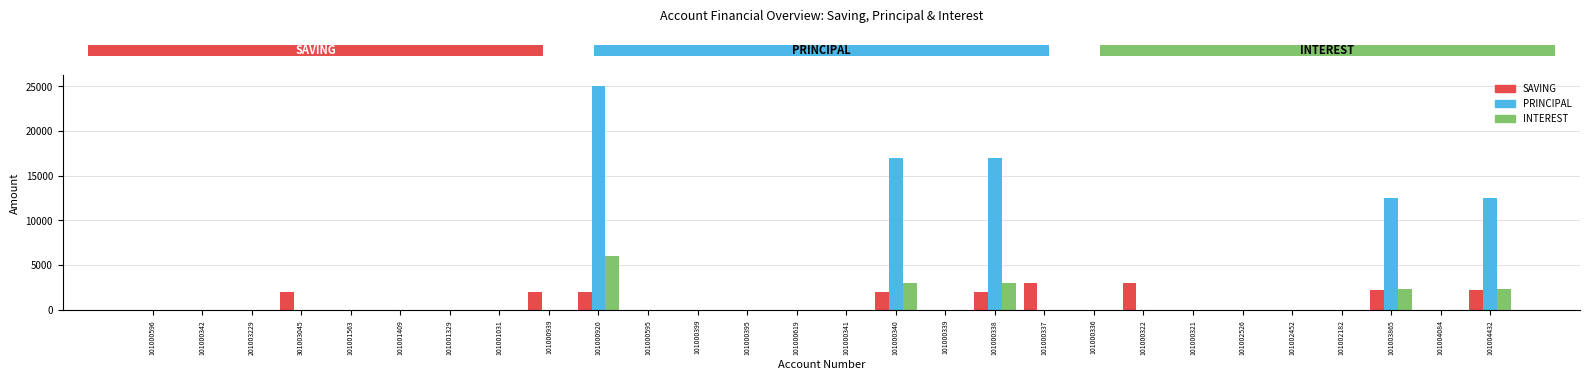

Between 101000342 and 101003865, which series saw the biggest shift?

PRINCIPAL